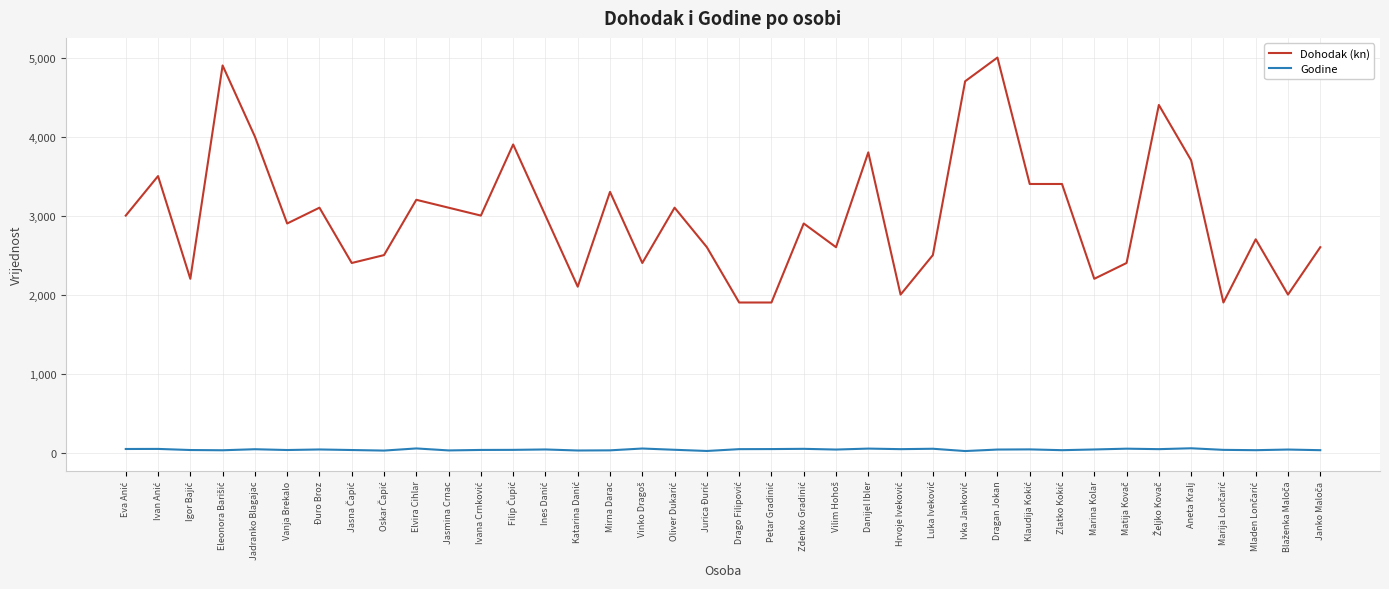

At Đuro Broz, list the series in order from largest to smallest.

Dohodak (kn), Godine